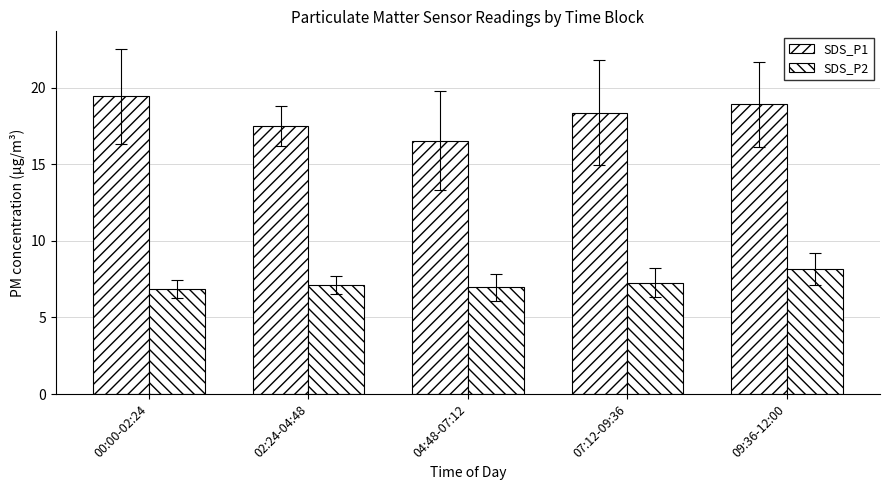

What is the value of the SDS_P1 bar at the 1st from the left?

19.4